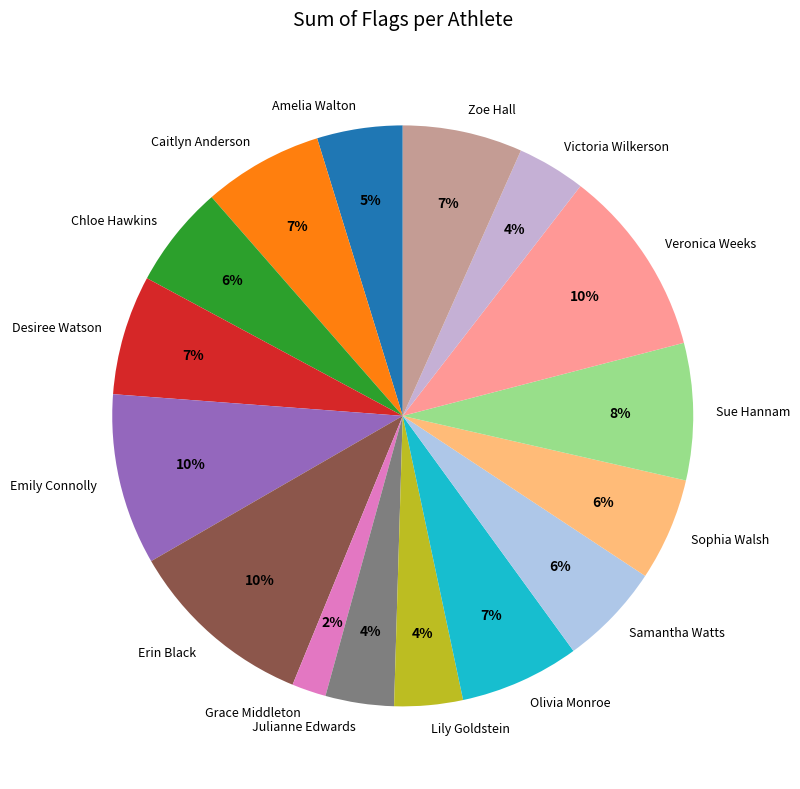

Is it true that Victoria Wilkerson is 17% of the pie?

False